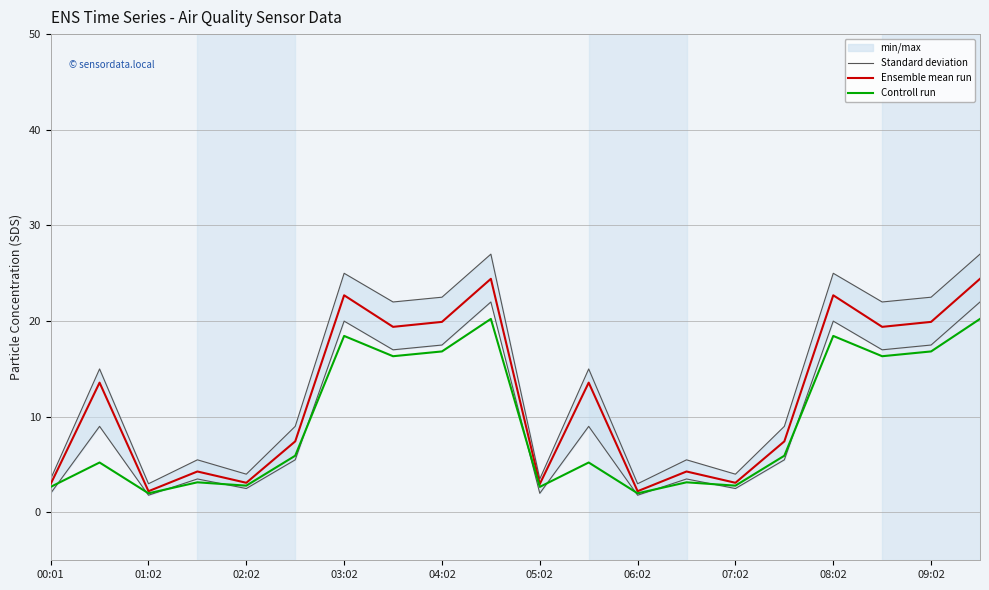

The value of Ensemble mean run at 07:02 is 3.1. True or false?

True